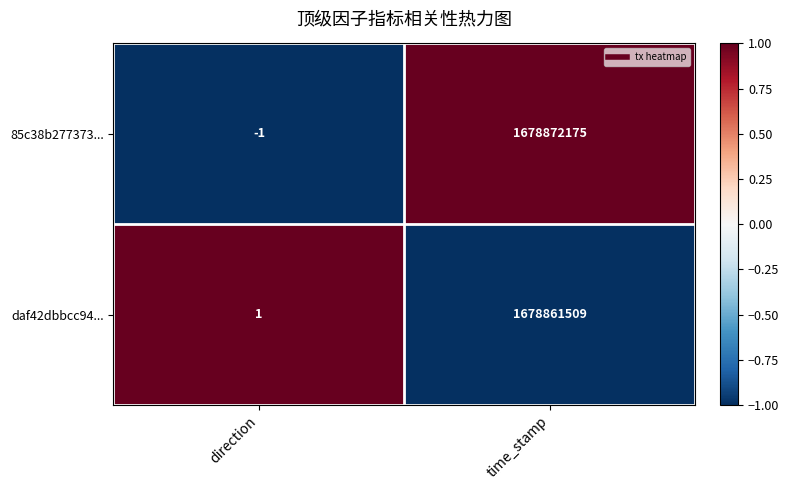

At which category does the chart reach its peak across all series?

time_stamp